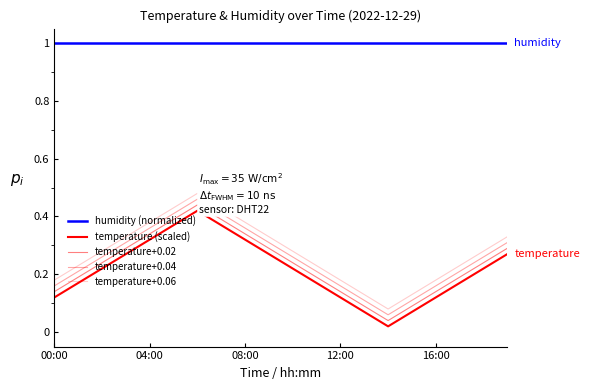

How many lines are shown in the chart?

5